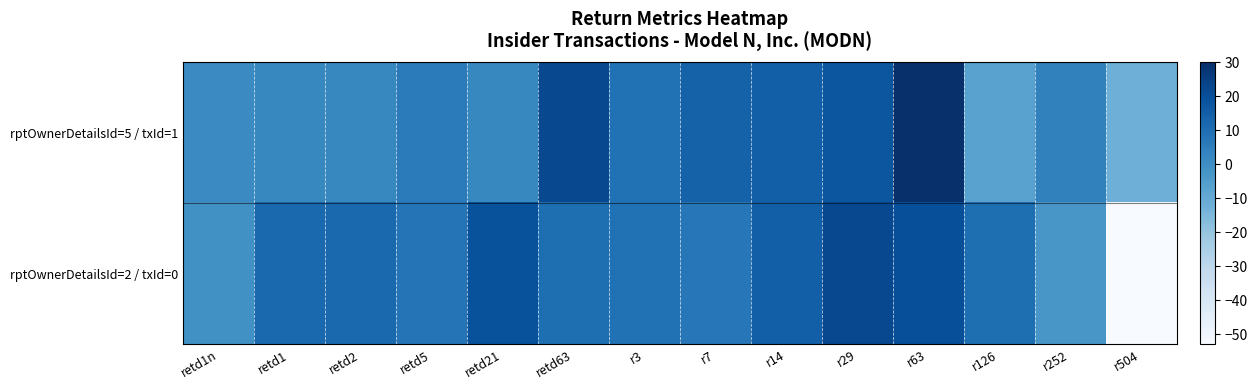

Which has a higher value, retd63 or retd1n?

retd63